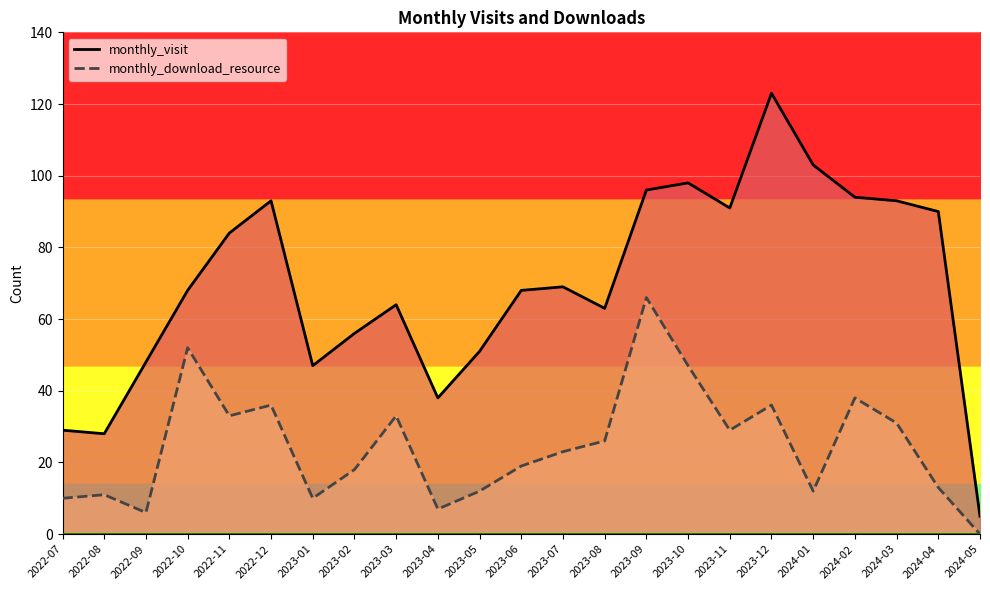

What is the difference between the second highest and minimum values in the monthly_download_resource series?

52